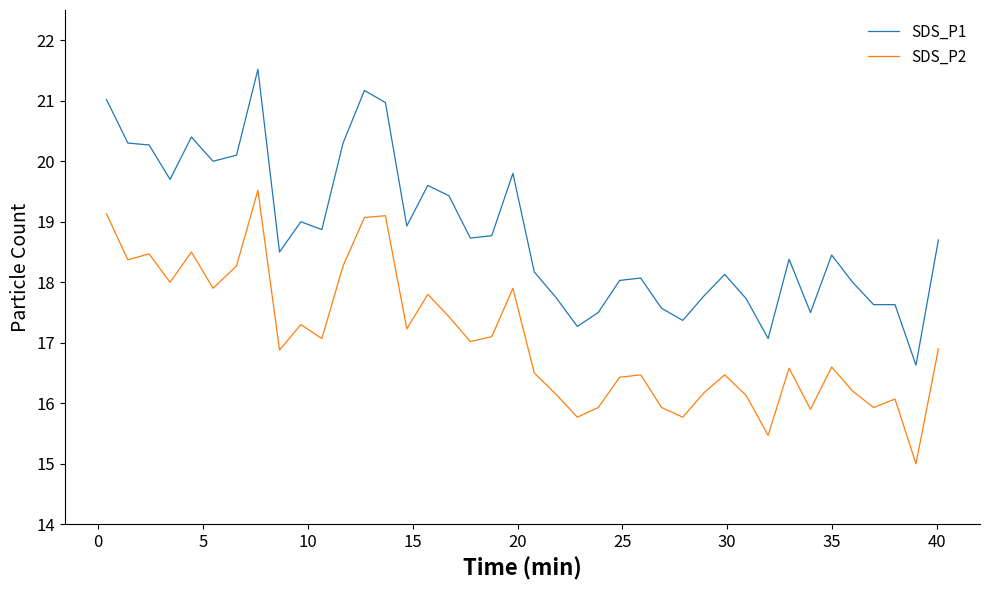

True or false: SDS_P1 and SDS_P2 cross at least once.

False